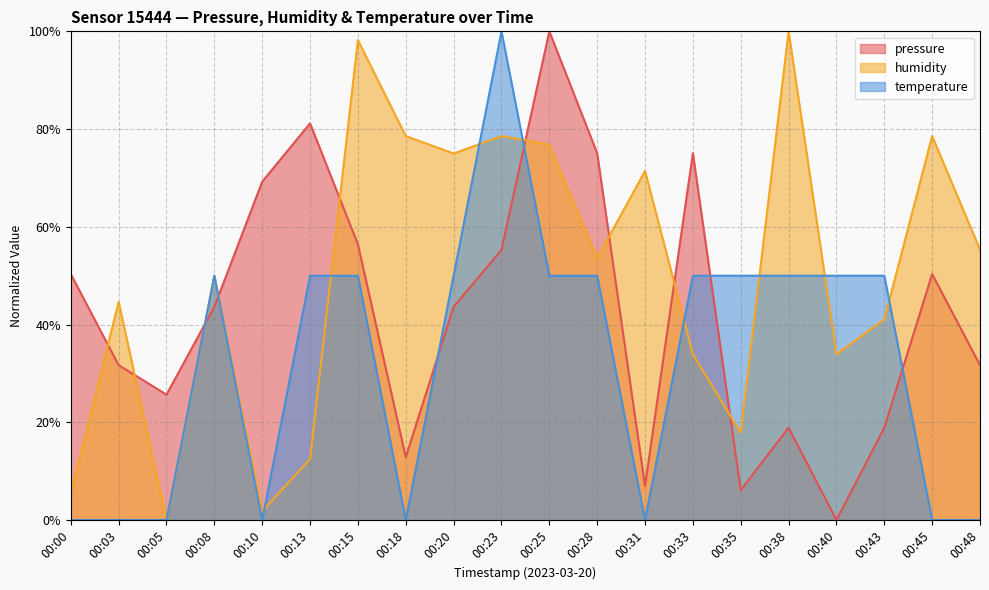

Which series has the largest total across all categories?

humidity